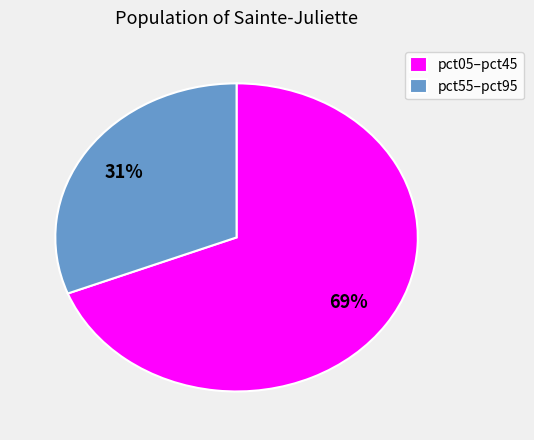

How many slices are in this pie chart?

2